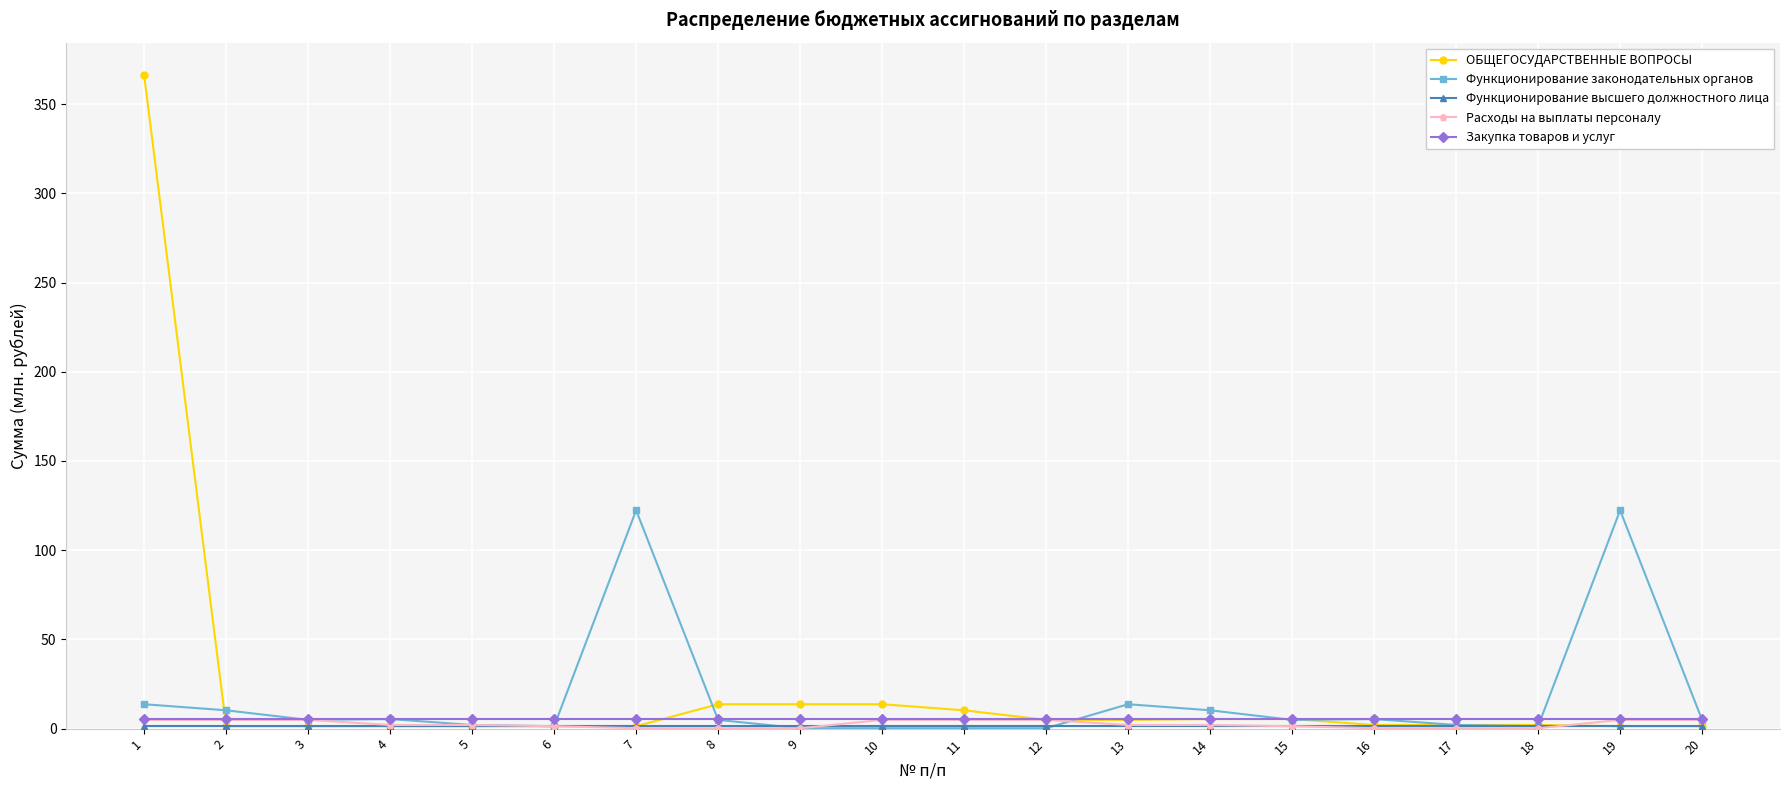

How many lines are shown in the chart?

5